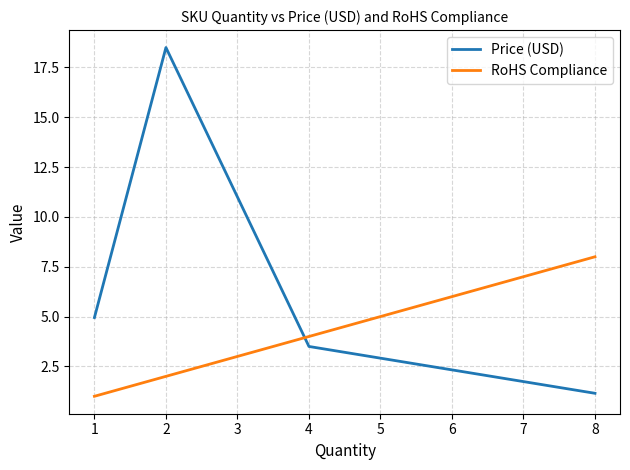

What is the average value of the Price (USD) series?

7.0